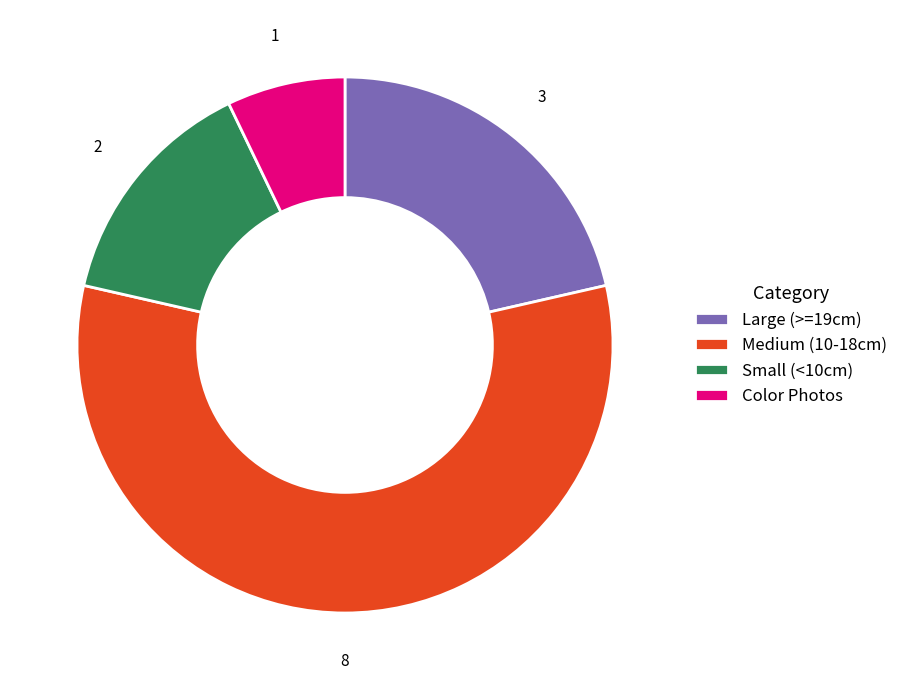

Which category has the biggest portion of the pie?

Medium (10-18cm)